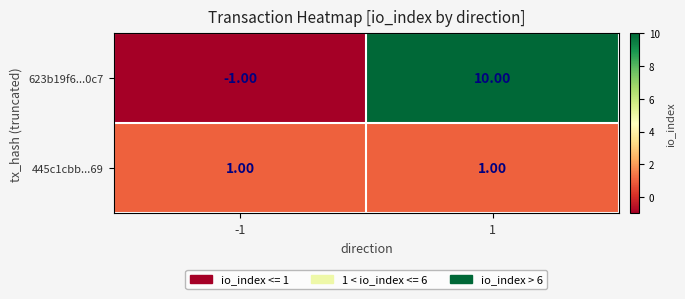

Rank the series at 1 from lowest to highest value.

445c1cbb...69, 623b19f6...0c7